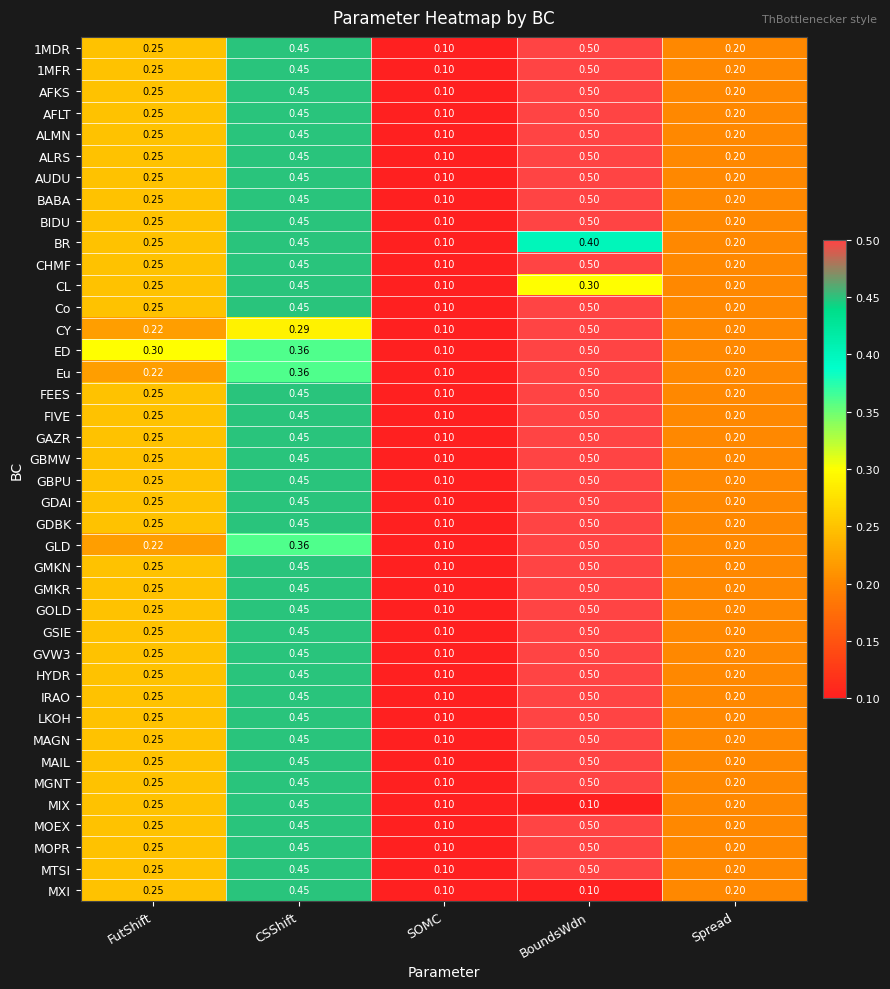

Rank the categories by CL value from highest to lowest.

CSShift, BoundsWdn, FutShift, Spread, SOMC